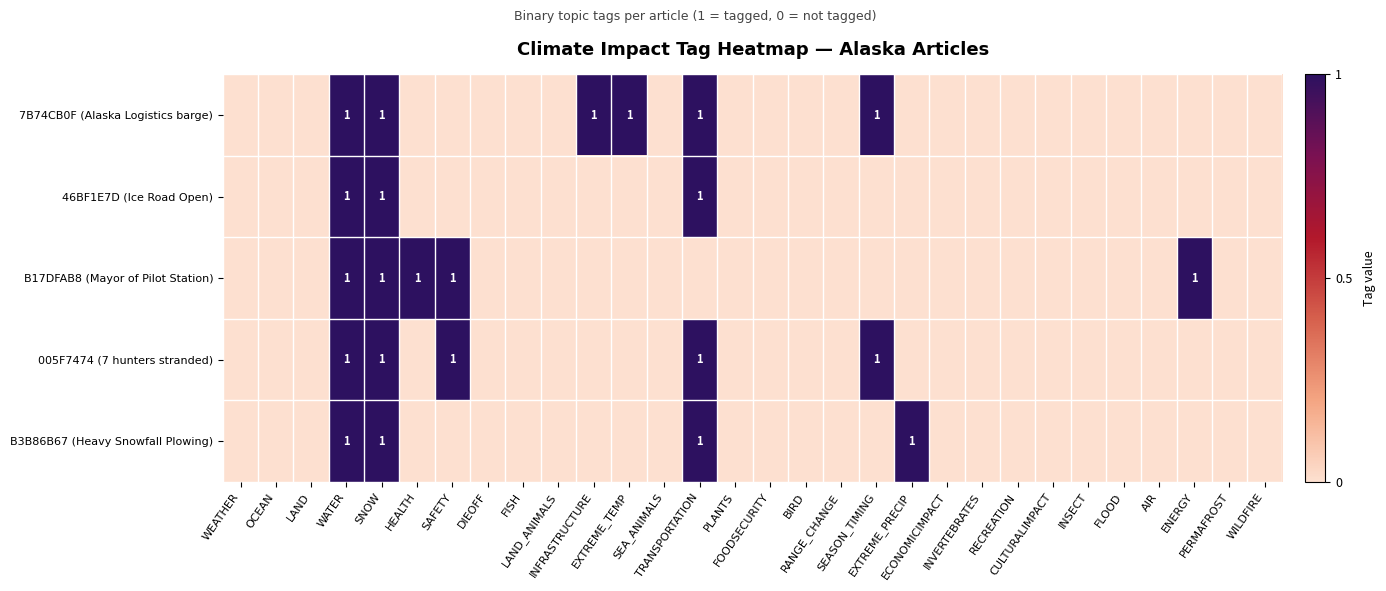

Is the value of 46BF1E7D (Ice Road Open) at PLANTS greater than the value of B17DFAB8 (Mayor of Pilot Station) at INFRASTRUCTURE?

No